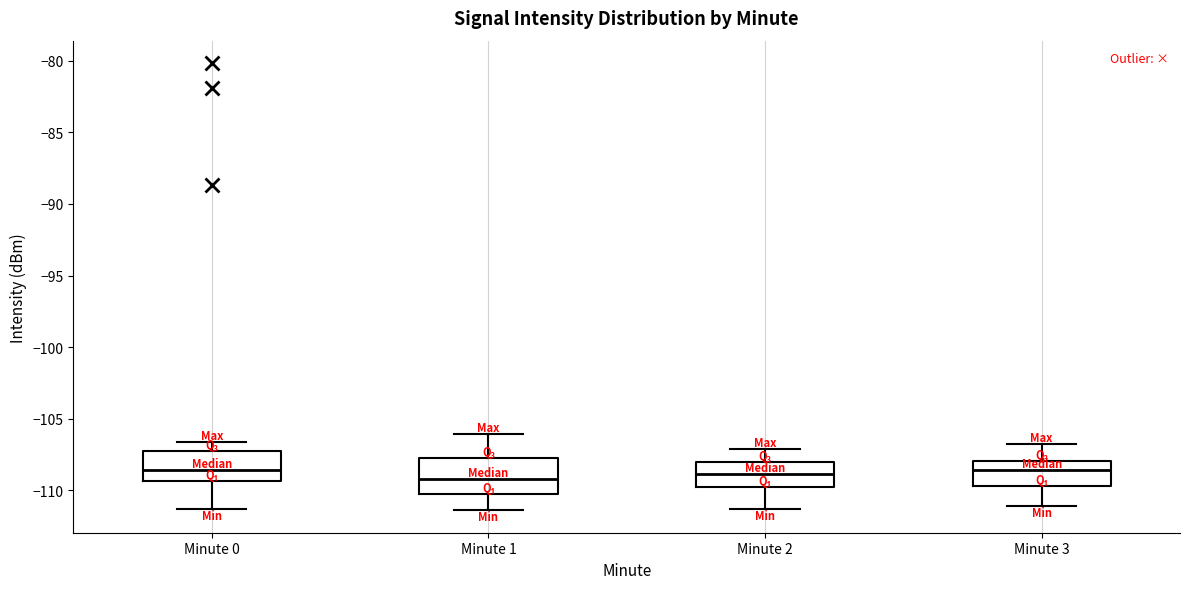

Reading left to right, read every box against the y-axis: the position of its median line, the range the box covers, and the ends of its whiskers. The values are not printed on the chart, so give them approximately, as read against the axis.

Minute 0: median -108.5, box -109.5 to -107.0, whiskers -111.5 to -106.5
Minute 1: median -109.0, box -110.5 to -107.5, whiskers -111.5 to -106.0
Minute 2: median -109.0, box -110.0 to -108.0, whiskers -111.5 to -107.0
Minute 3: median -108.5, box -109.5 to -108.0, whiskers -111.0 to -107.0